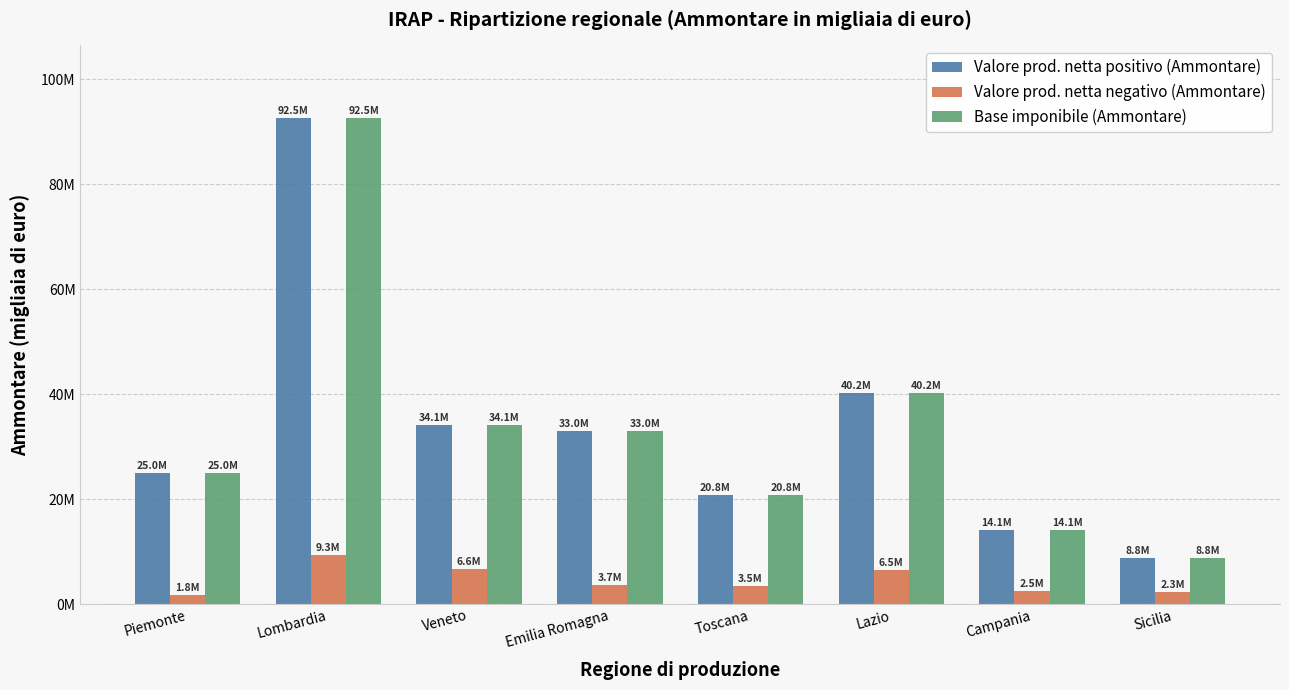

At which label does Base imponibile (Ammontare) first exceed 32964634?

Lombardia